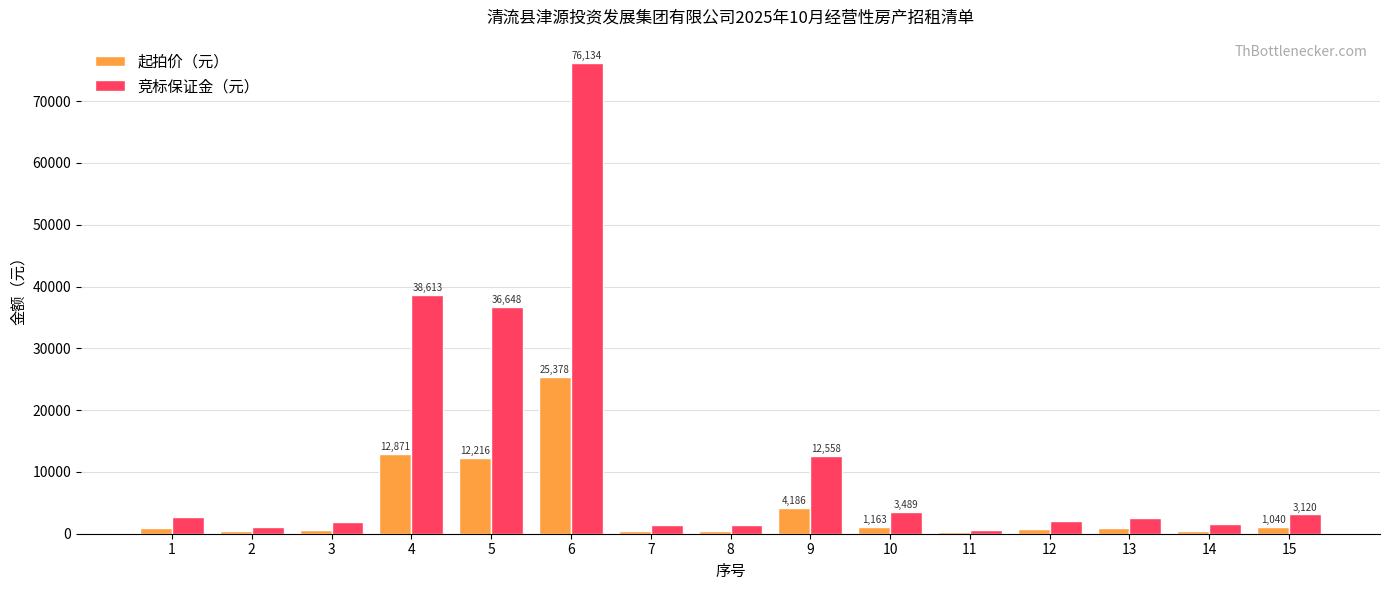

What is the maximum value shown in the chart?

76134